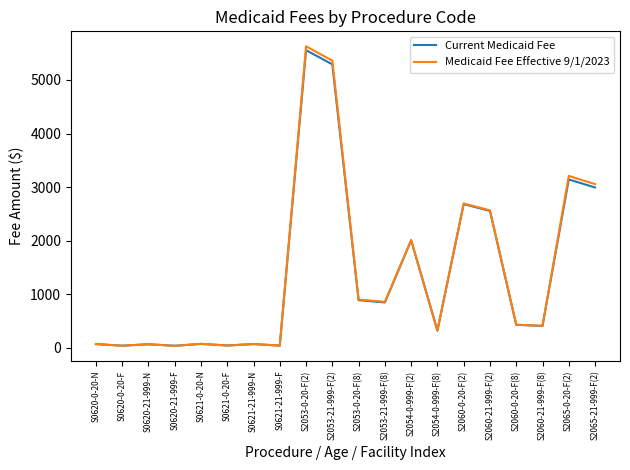

How many lines are shown in the chart?

2